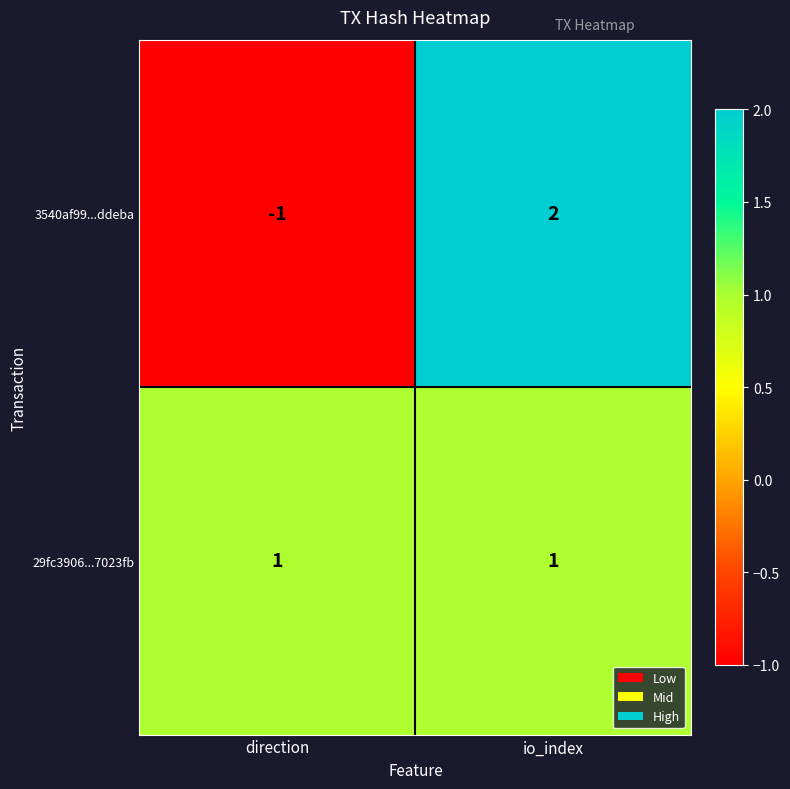

How many series are shown in this chart?

2